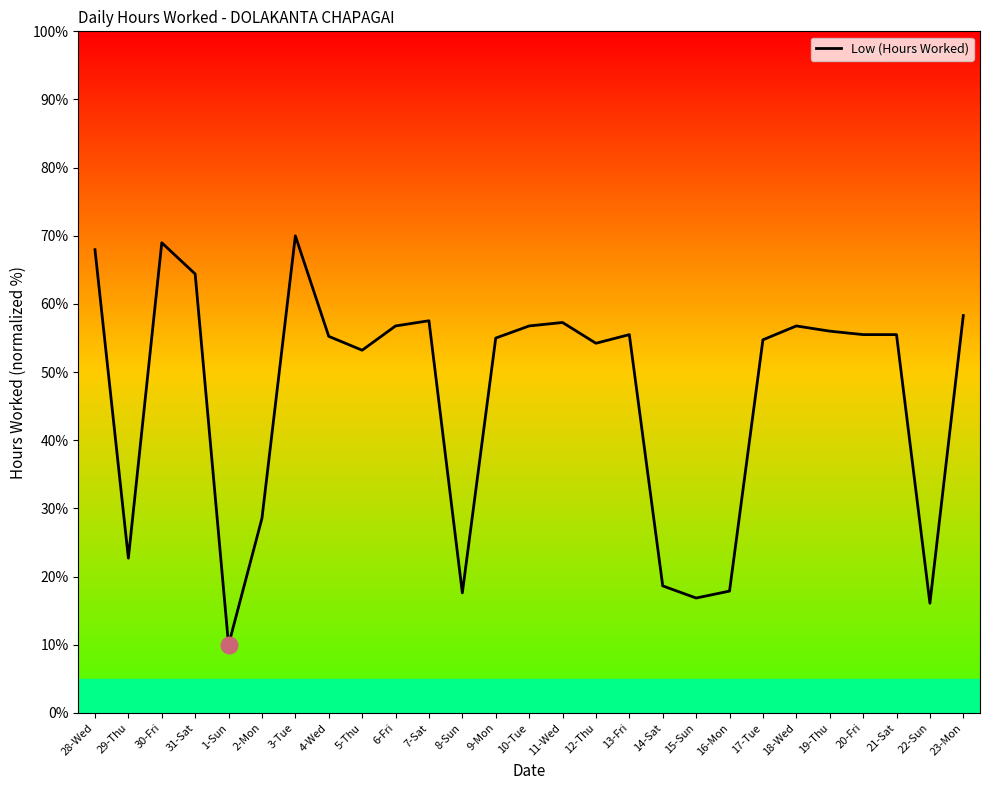

Rank the categories by value from lowest to highest.

1-Sun, 22-Sun, 15-Sun, 8-Sun, 16-Mon, 14-Sat, 29-Thu, 2-Mon, 5-Thu, 12-Thu, 17-Tue, 9-Mon, 4-Wed, 13-Fri, 20-Fri, 21-Sat, 19-Thu, 6-Fri, 10-Tue, 18-Wed, 11-Wed, 7-Sat, 23-Mon, 31-Sat, 28-Wed, 30-Fri, 3-Tue